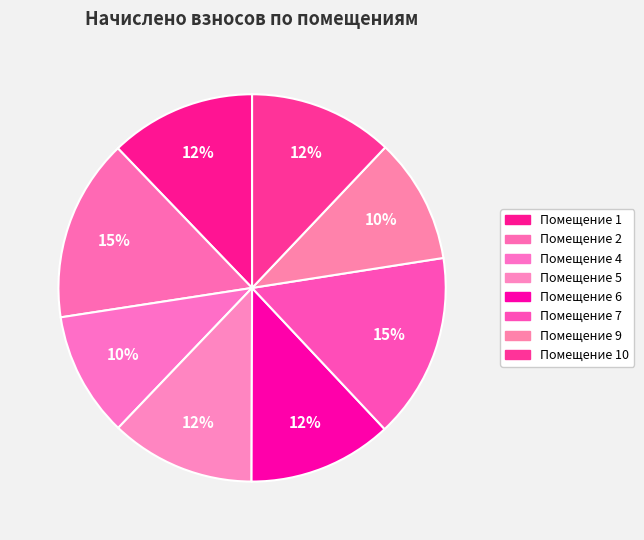

How many segments does this pie chart have?

8